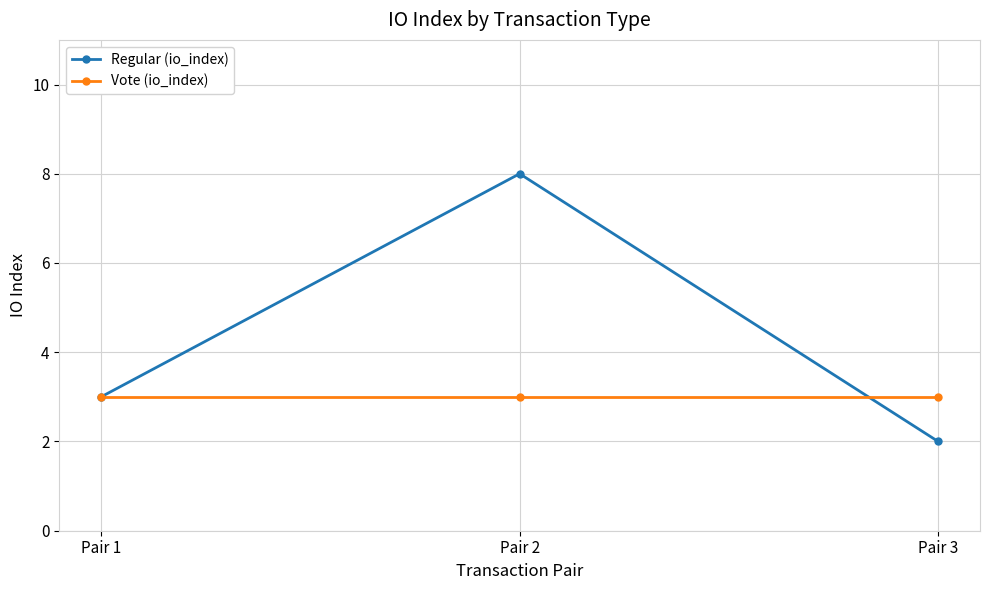

What is the maximum value shown in the chart?

8